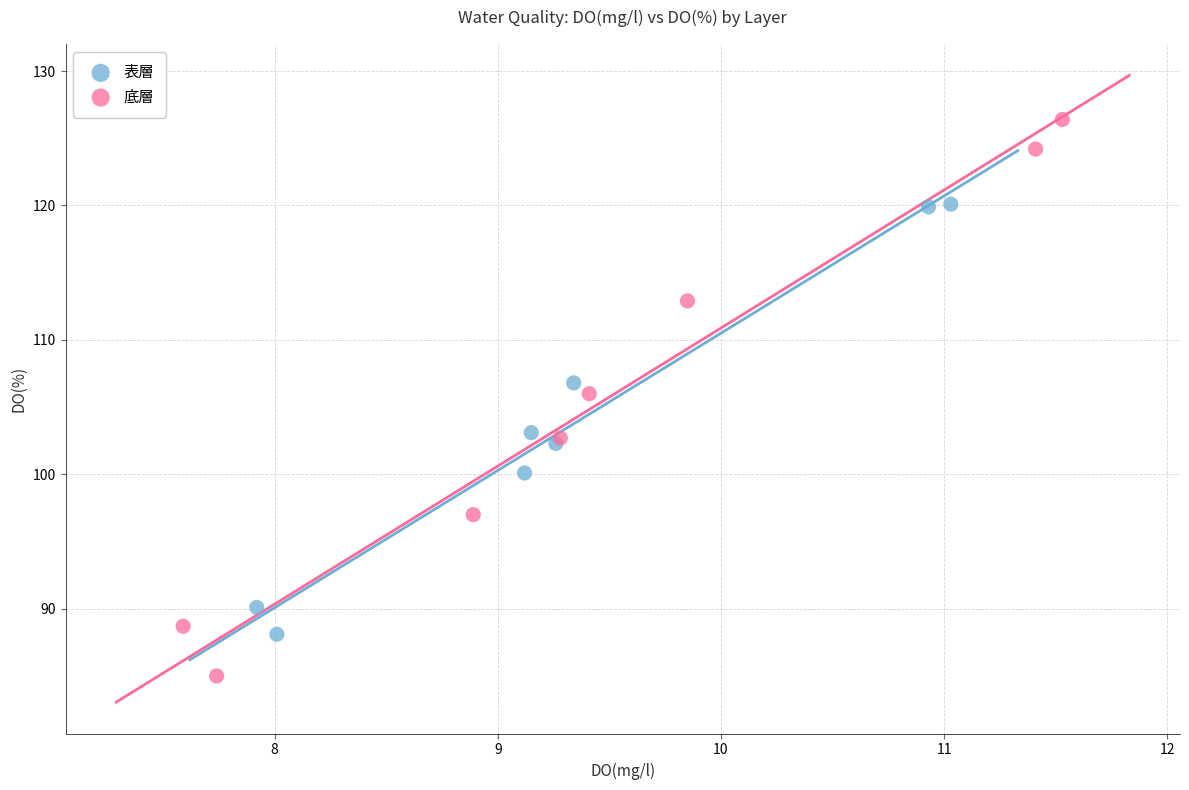

Which series has the widest spread of Y values?

底層